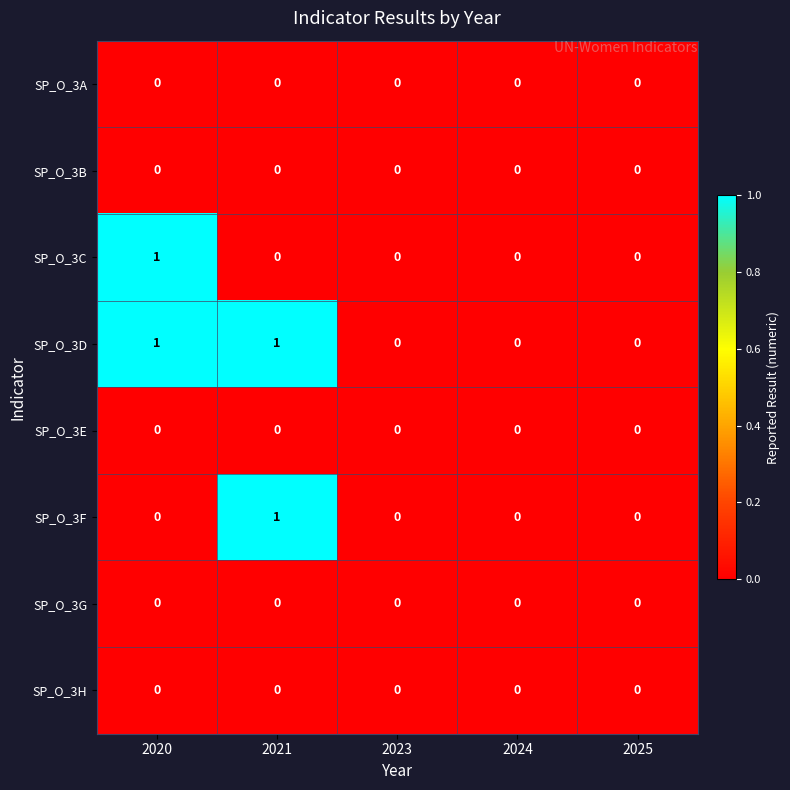

Is it true that SP_O_3E equals 0 at 2020?

True